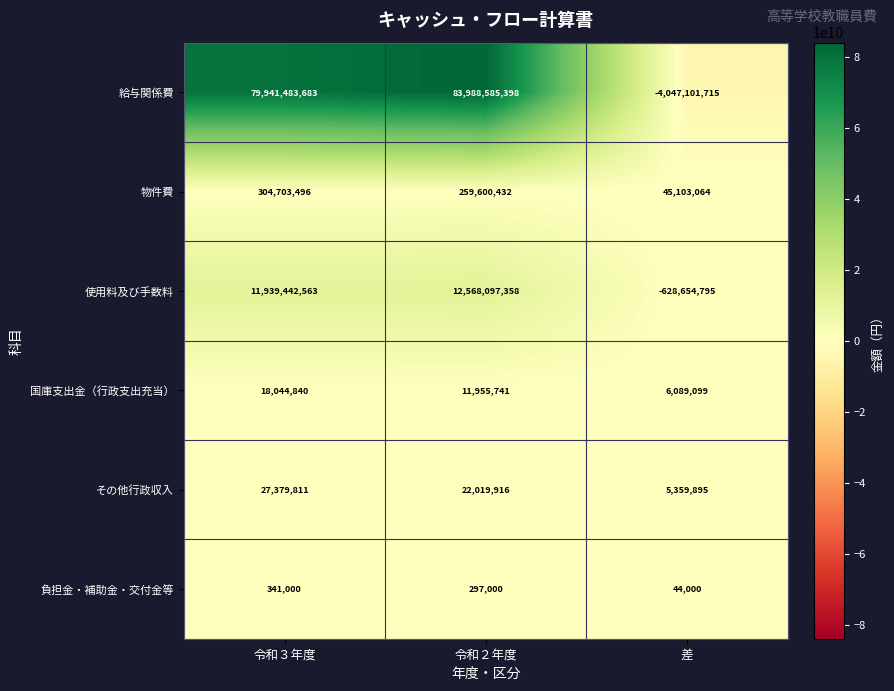

Which series has the largest total across all categories?

給与関係費